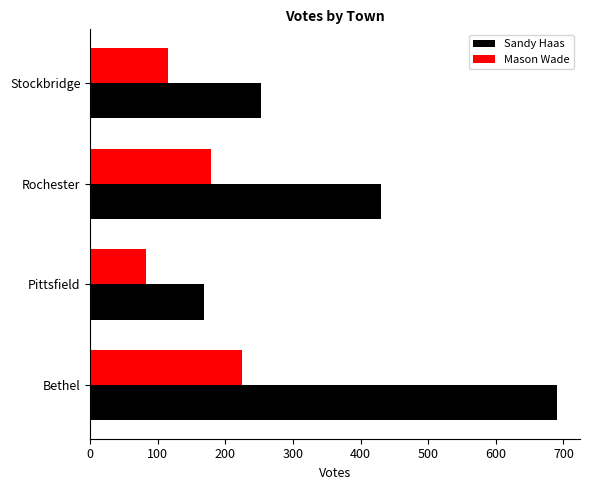

What are all the series names shown in the legend?

Sandy Haas, Mason Wade